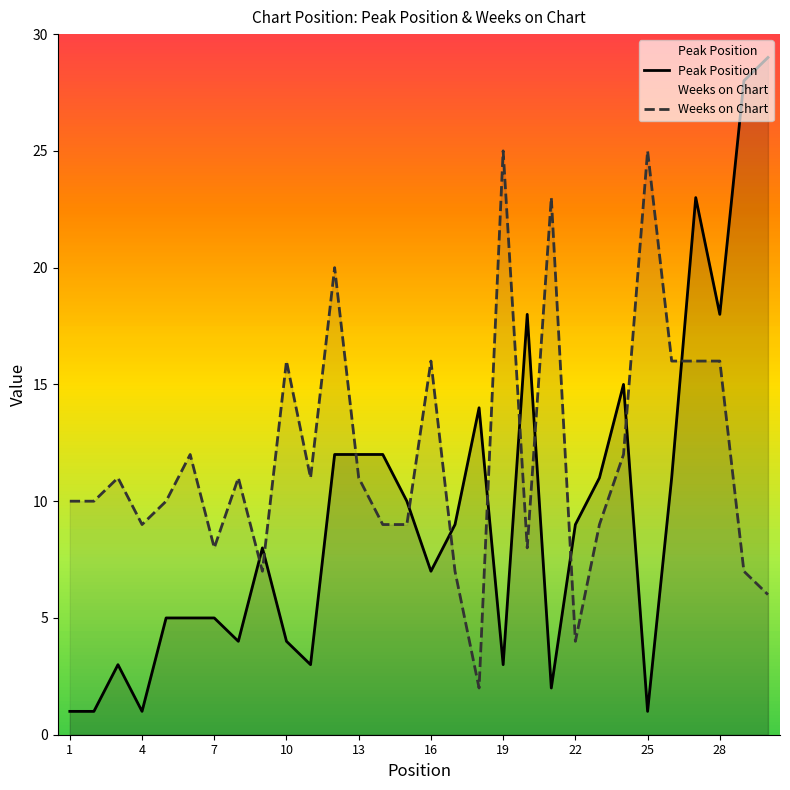

Rank the series at 4 from lowest to highest value.

Peak Position, Weeks on Chart